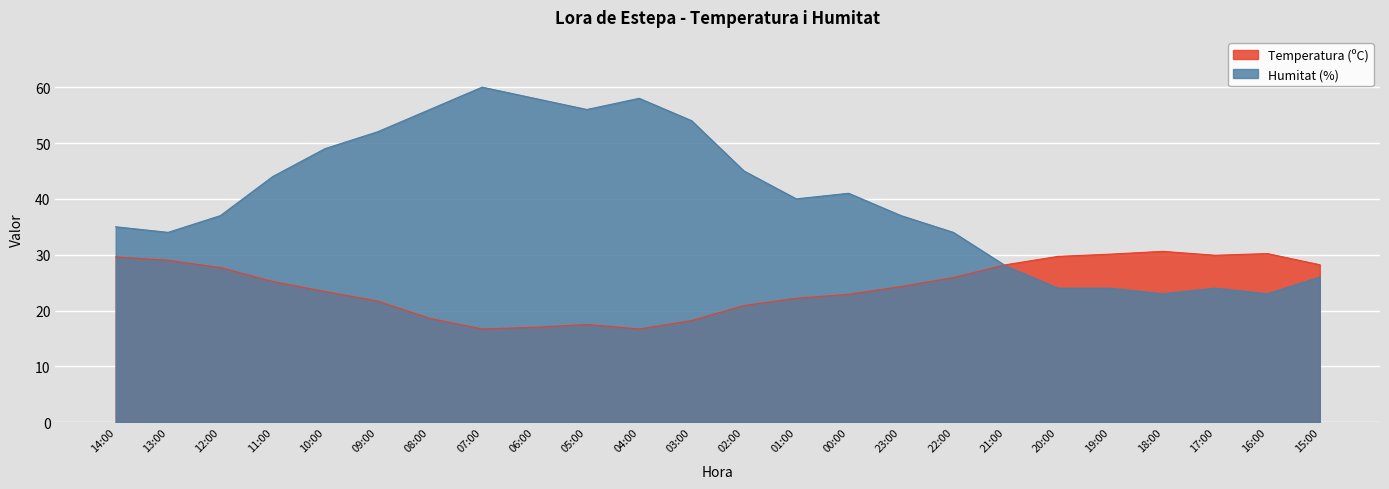

At which label is Humitat (%) closest to 41?

00:00